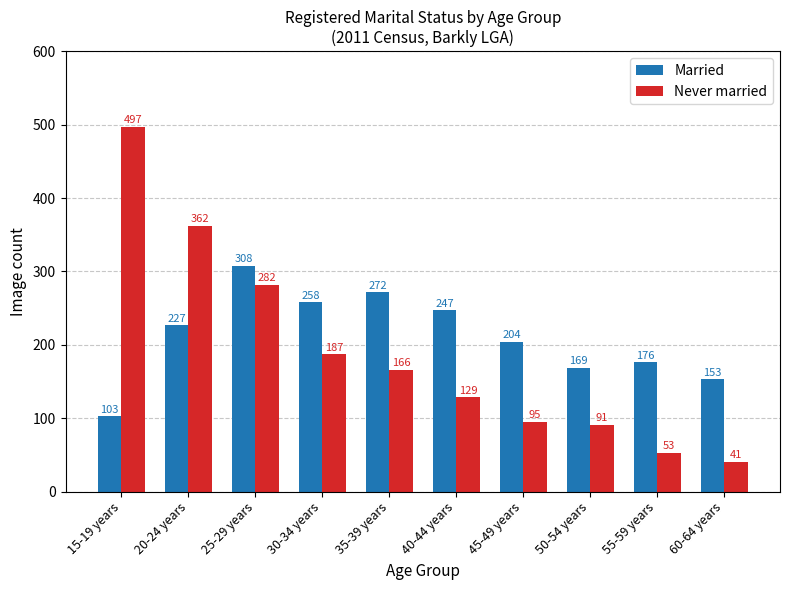

Where is Married nearest to the value 205?

45-49 years